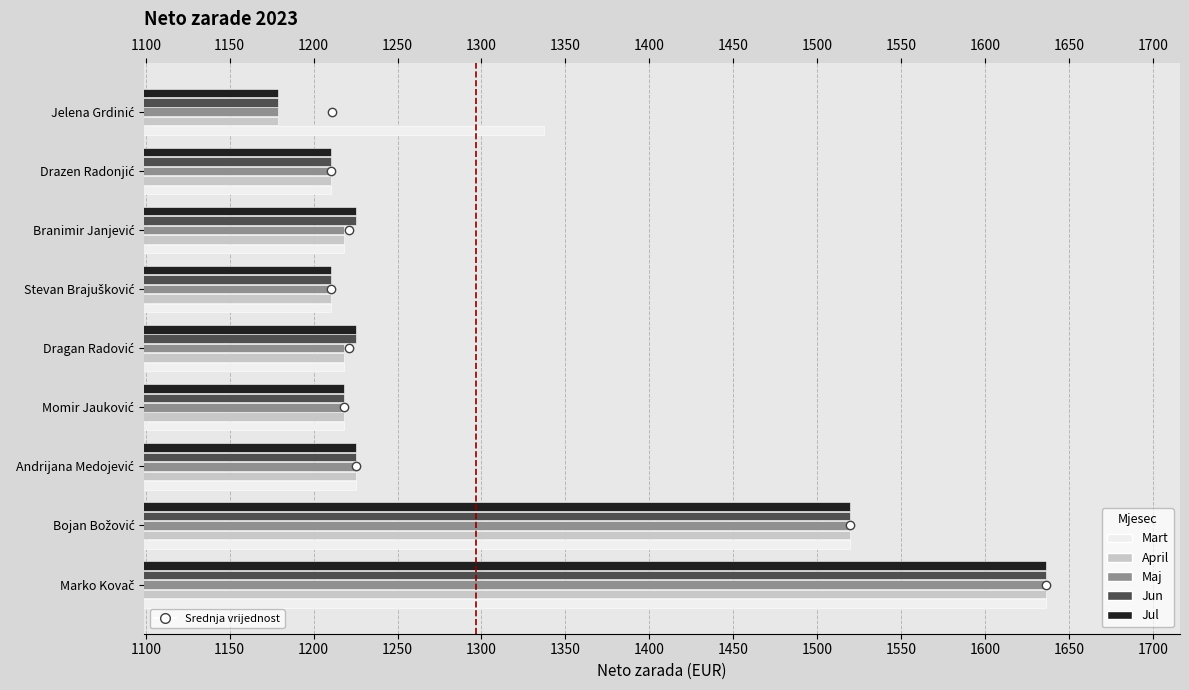

What is the maximum value shown in the chart?

1636.2